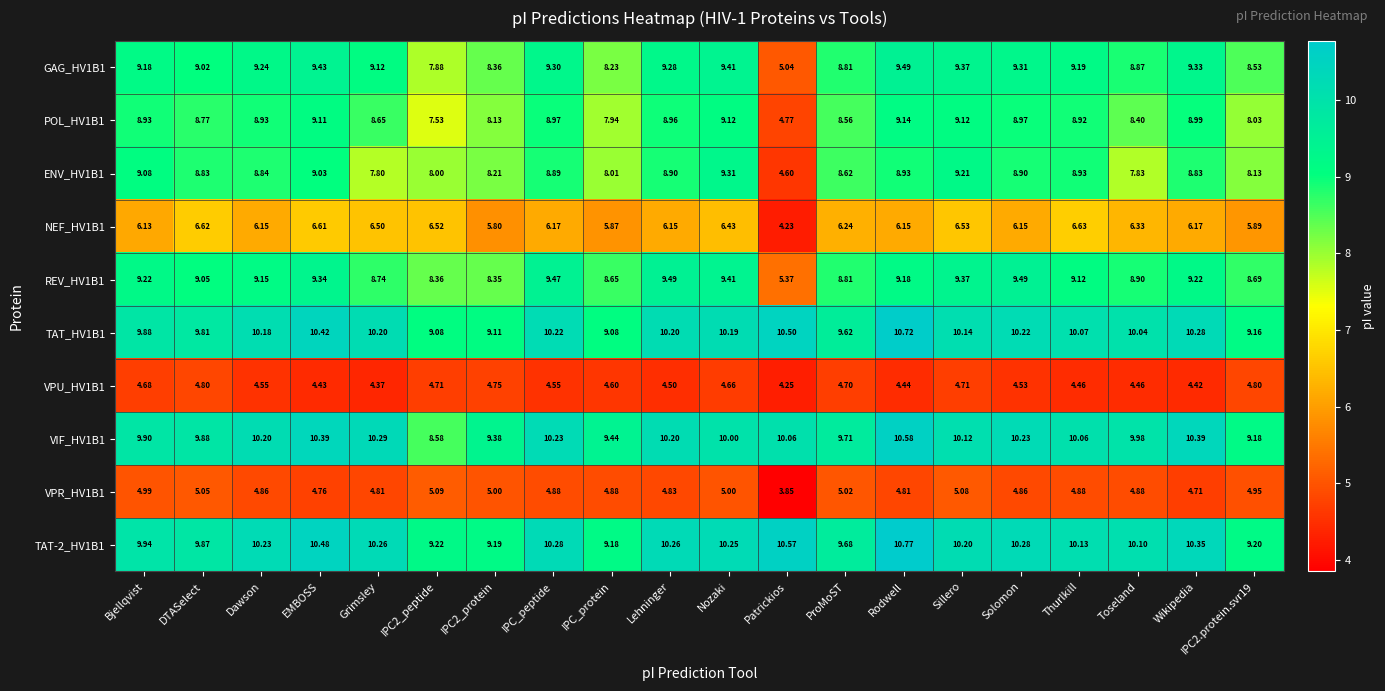

Where does the GAG_HV1B1 series first go above 9?

Bjellqvist